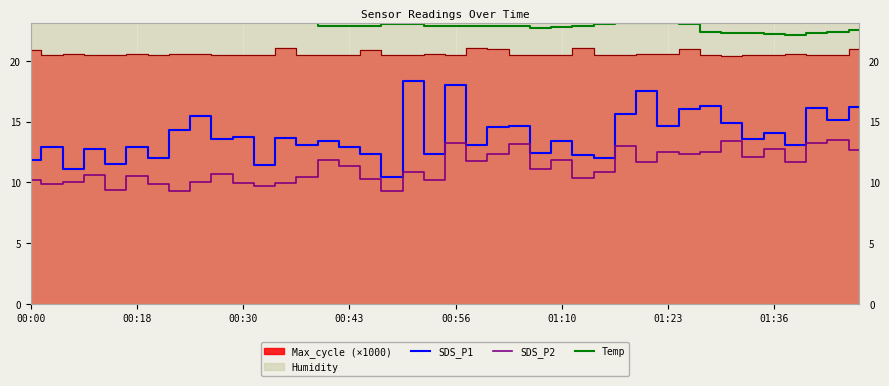

At 28, list the series in order from smallest to largest.

SDS_P2, SDS_P1, Temp